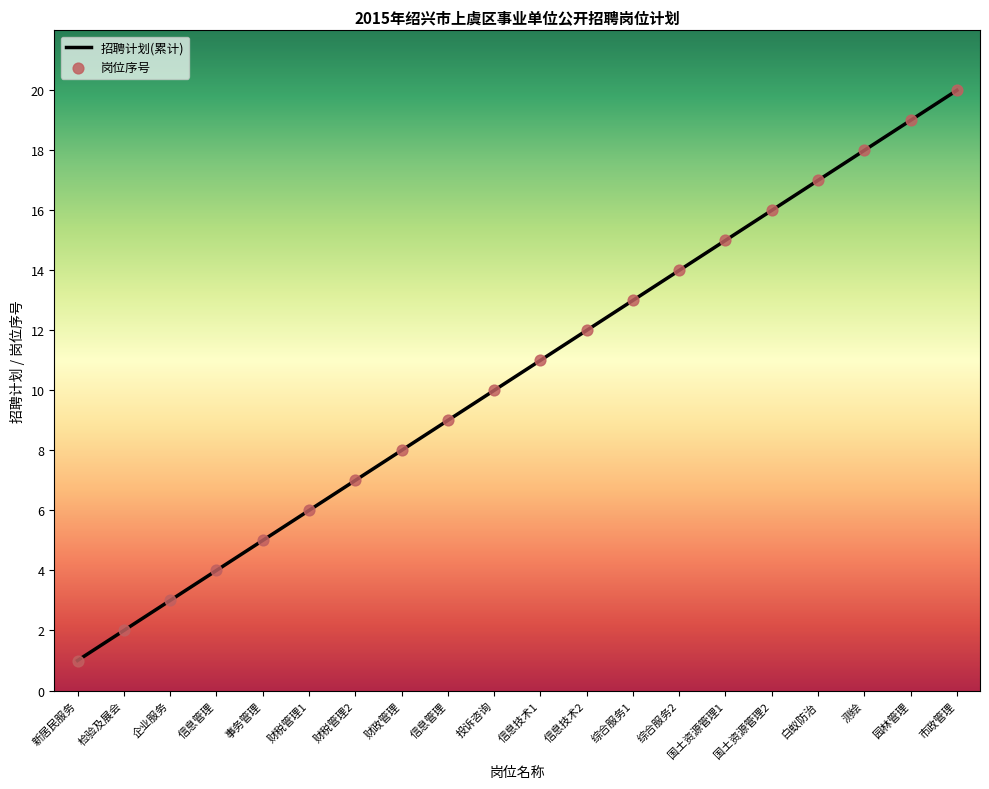

Approximately how many times larger is the value at 国土资源管理1 compared to 综合服务2?

1.1